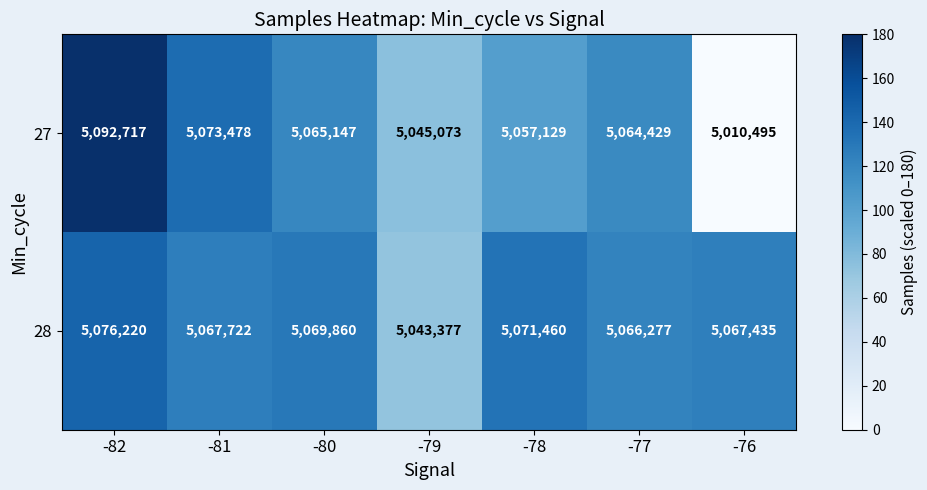

The 27 series shows 5073478 at -81. True or false?

True